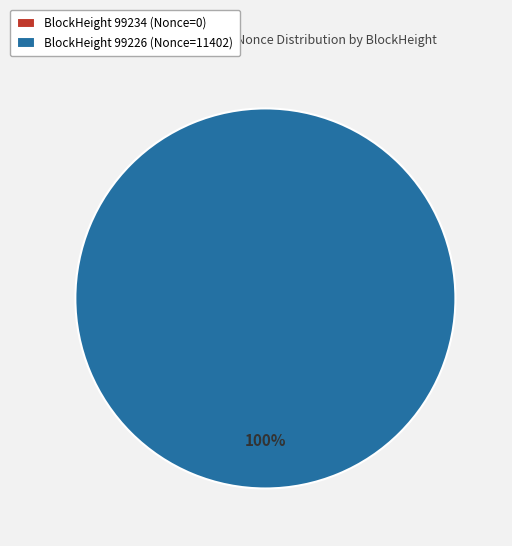

To the nearest percent, what is the combined percentage of 99226 and 99234?

100%